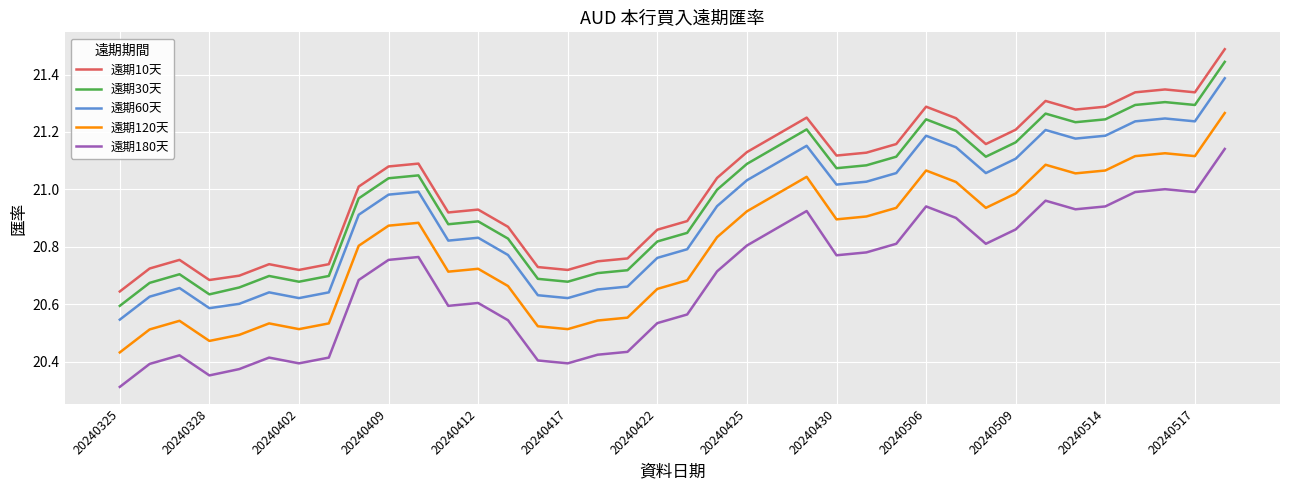

What is the maximum value shown in the chart?

21.5